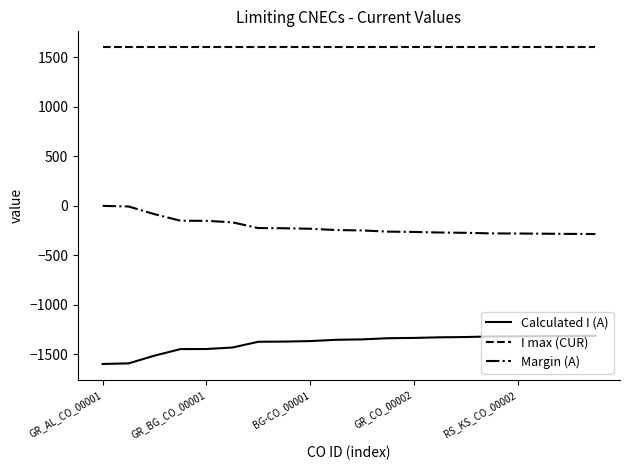

True or false: Margin (A) and I max (CUR) intersect in this chart.

False